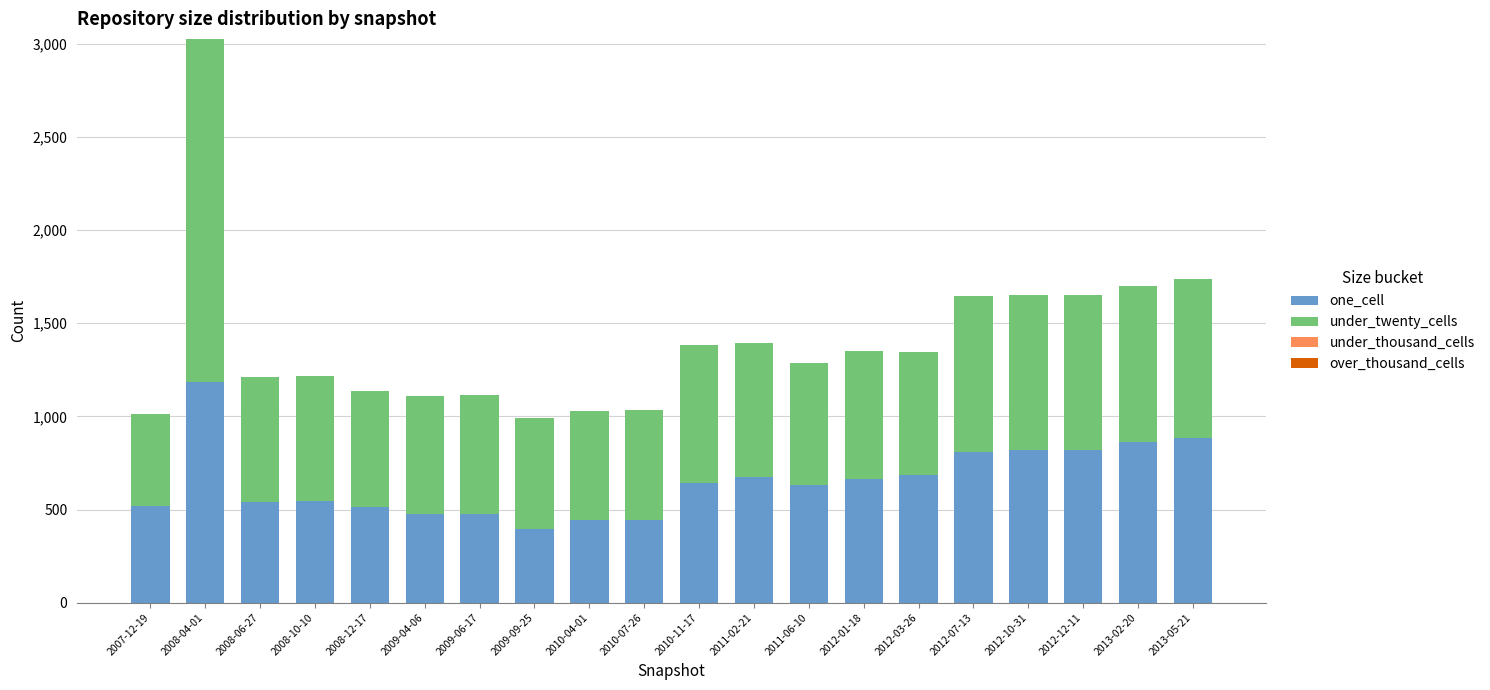

At which label does one_cell reach its peak?

2008-04-01